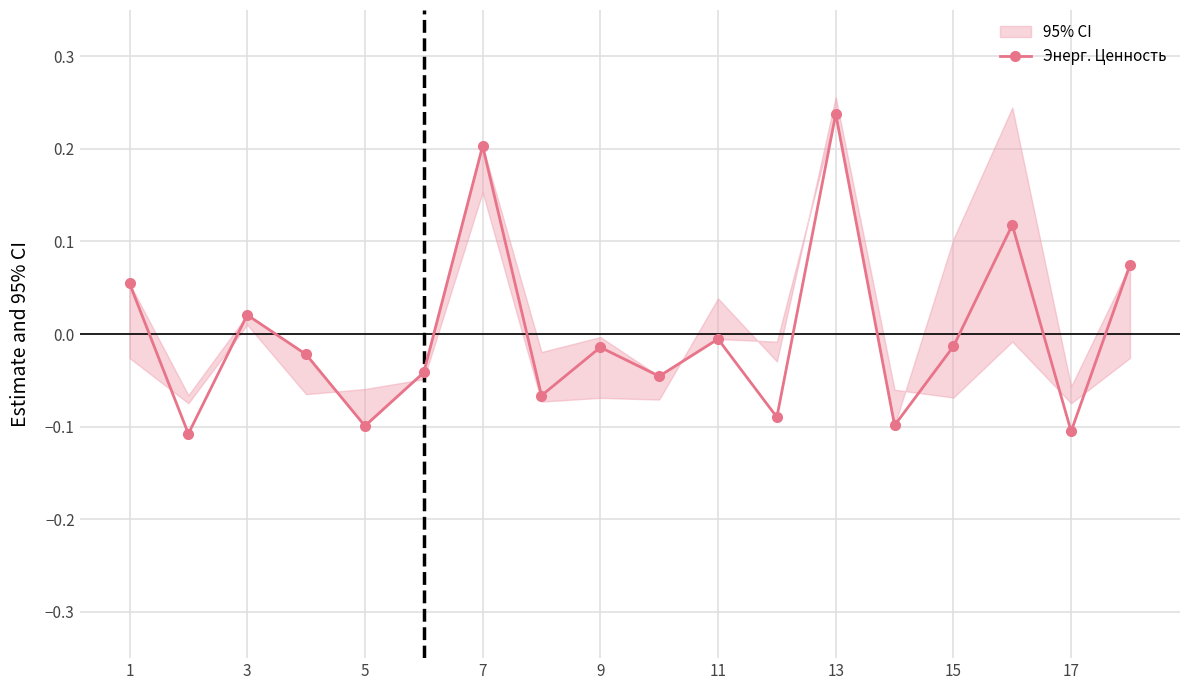

At which category does Энерг. Ценность reach its first local peak?

3